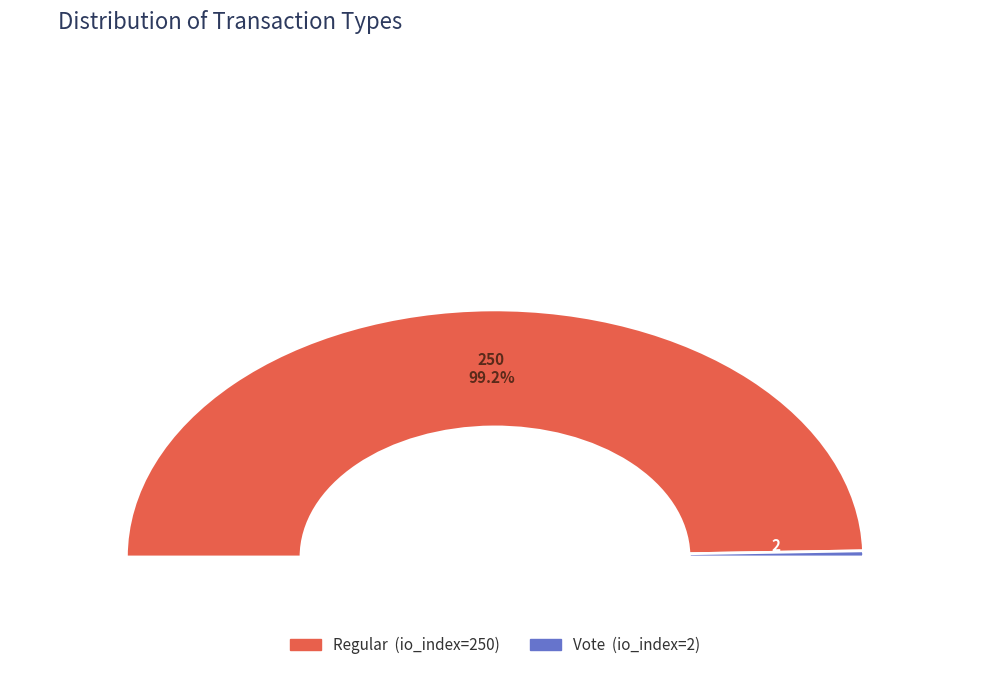

To the nearest percent, what portion does Regular represent?

99%